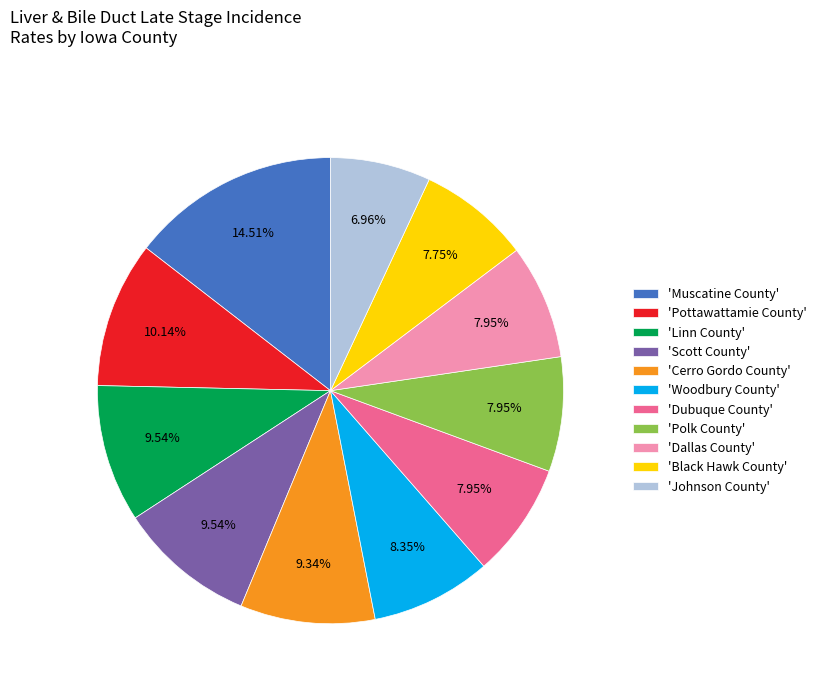

Between 'Dallas County' and 'Muscatine County', which is larger?

'Muscatine County'